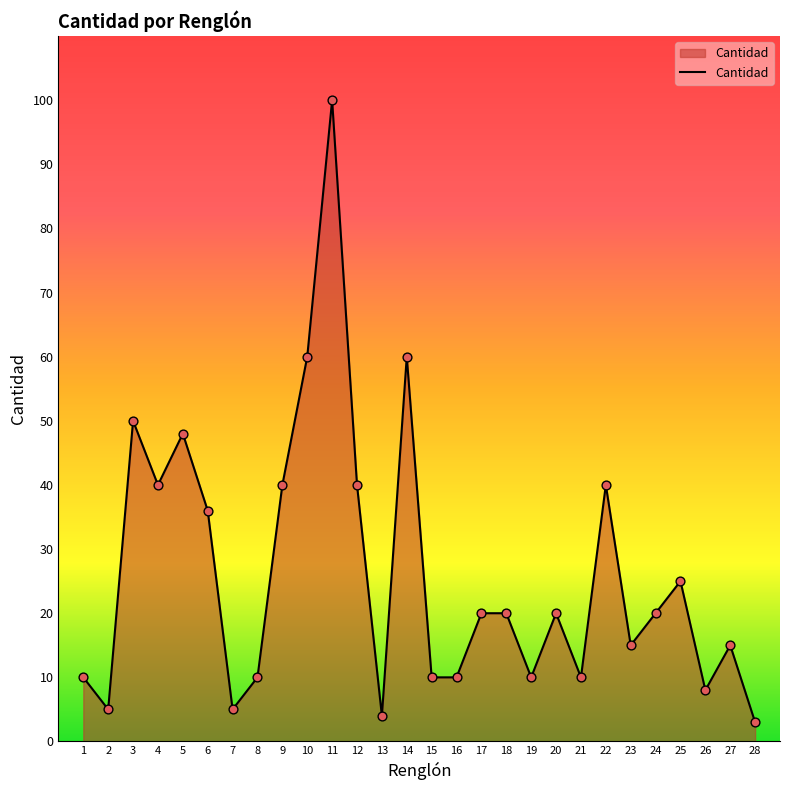

Between 11 and 24, which is larger?

11